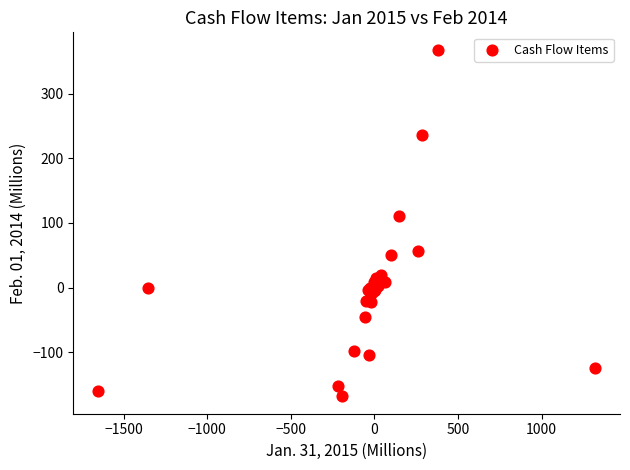

What Y value in the scatter plot is closest to 99?

110.2